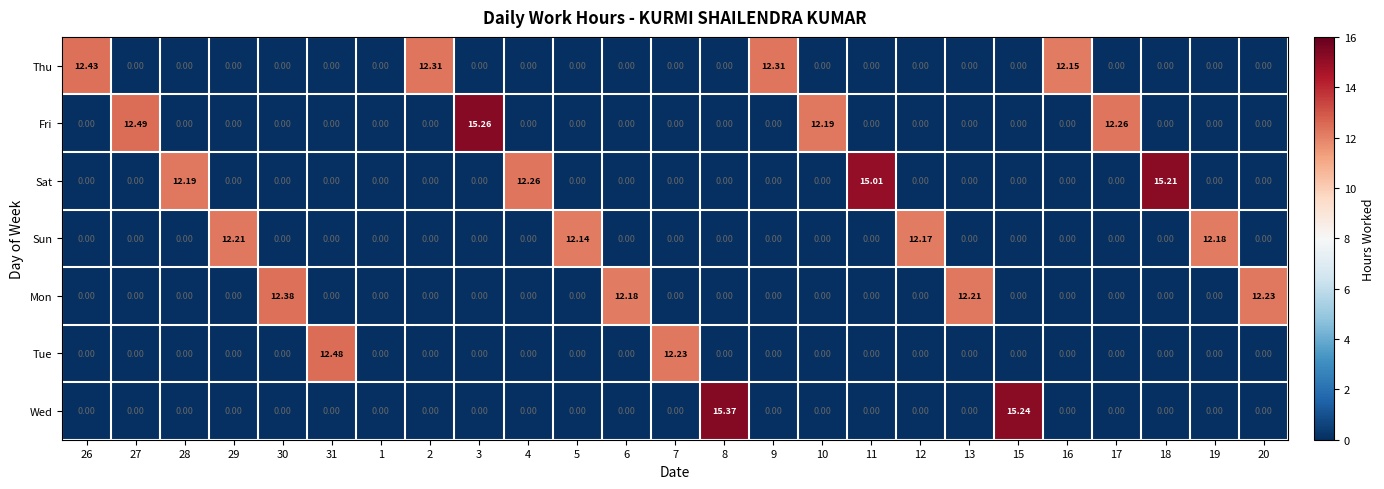

List the series in order of their peak value, highest first.

Wed, Fri, Sat, Tue, Thu, Mon, Sun